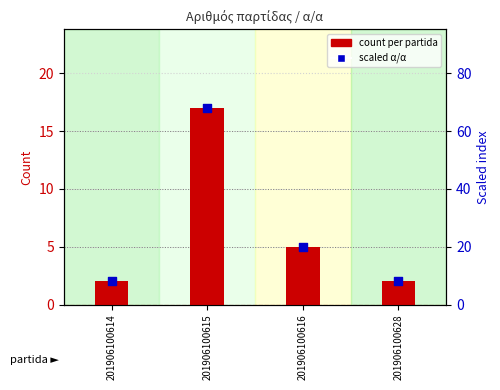

Which series has the largest total across all categories?

scaled index